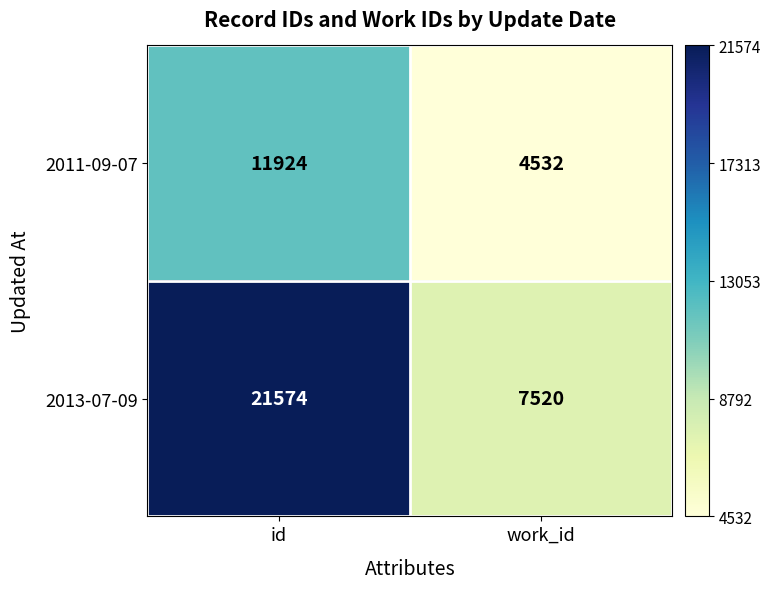

Reading right to left, transcribe all the data shown in this chart.

2011-09-07: work_id=4532	id=11924
2013-07-09: work_id=7520	id=21574